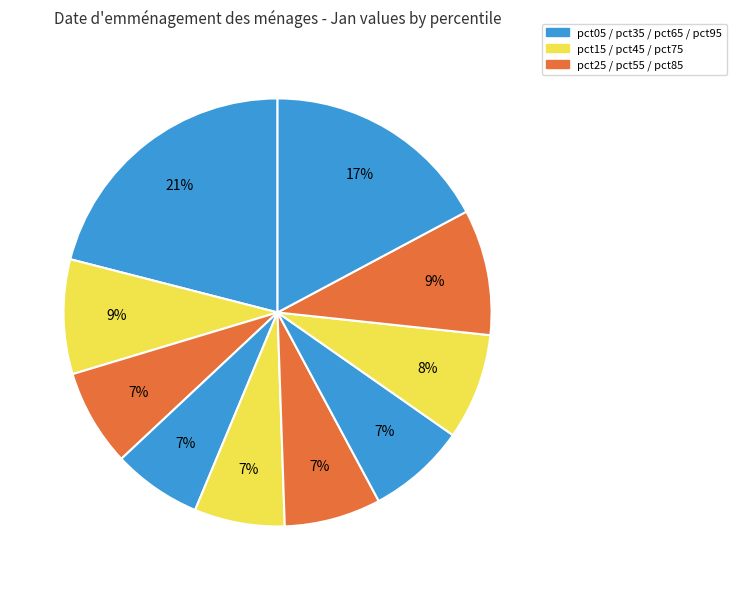

How many slices are in this pie chart?

10